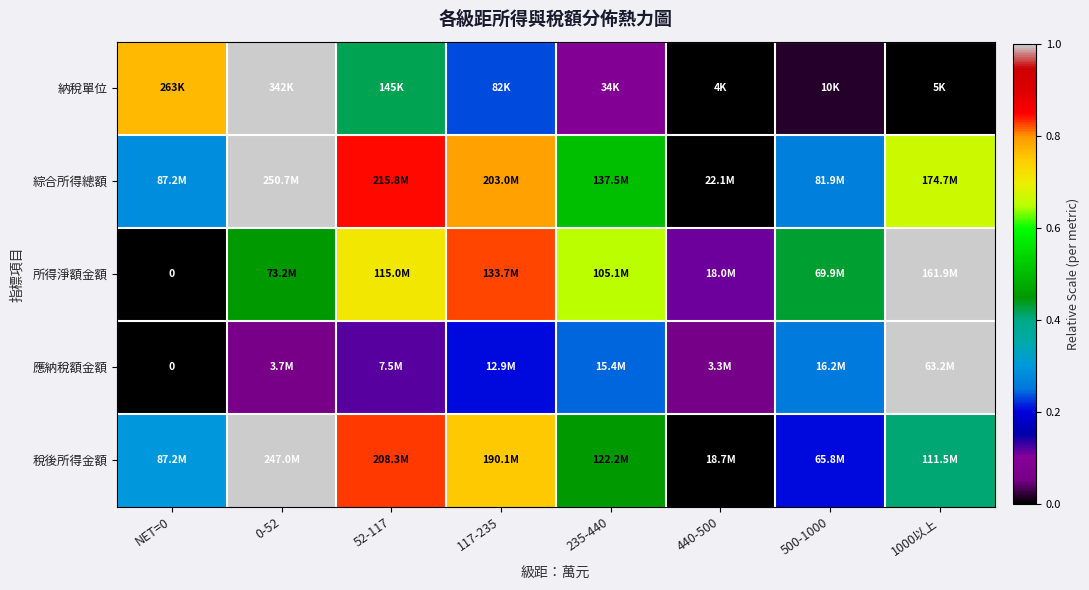

Is it true that 所得淨額金額 equals 0.5 at 0-52?

True